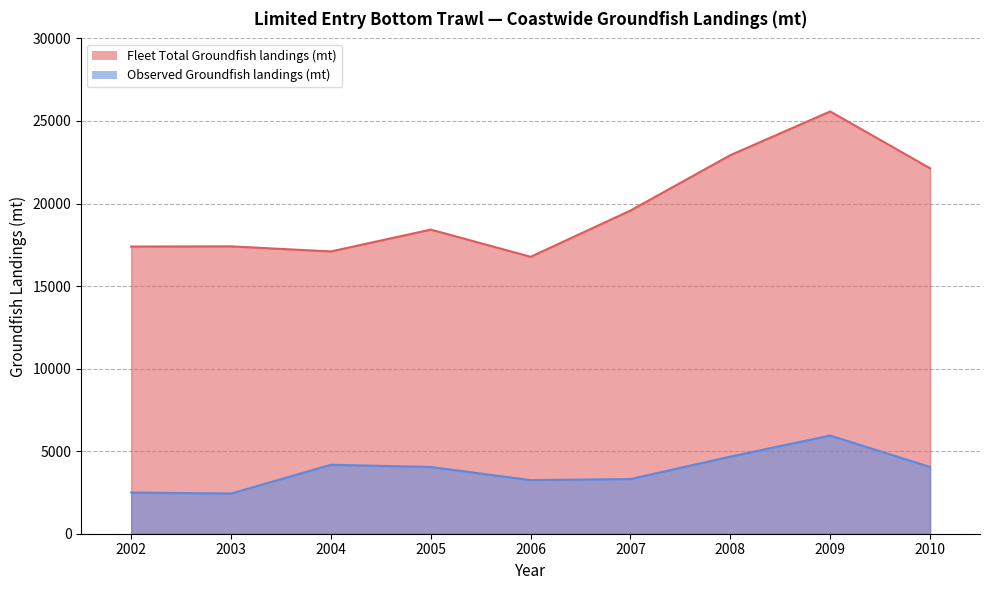

What is the difference between the second highest and minimum values in the Fleet Total Groundfish landings (mt) series?

6156.1